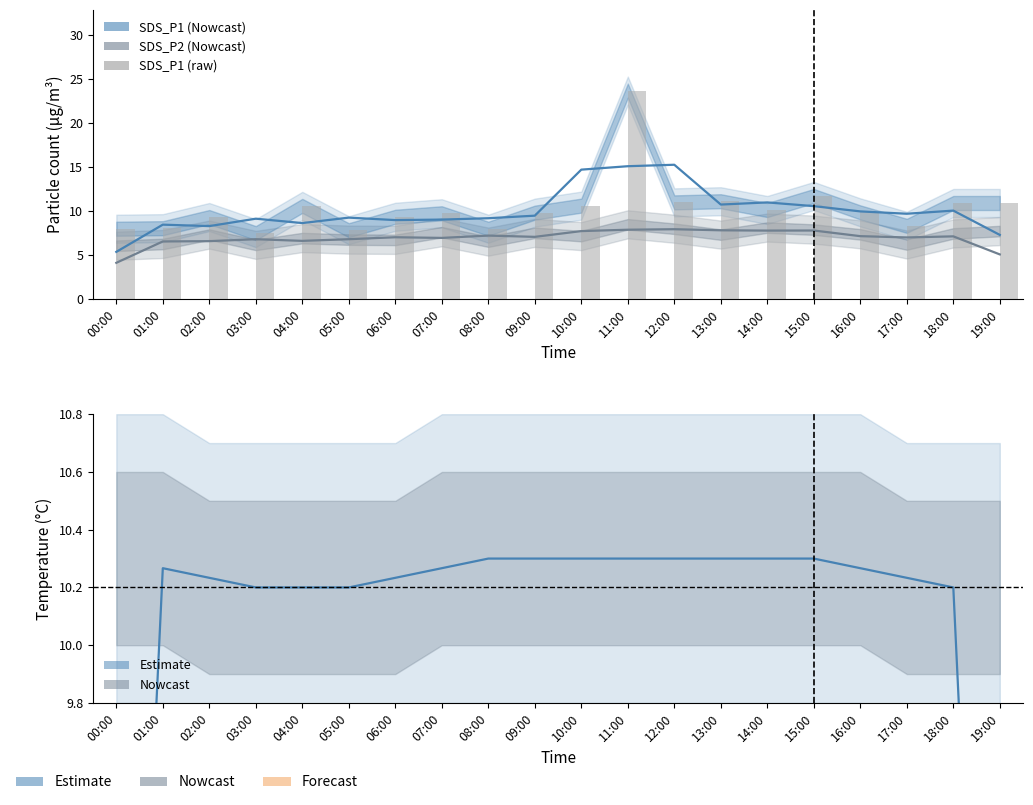

What is the highest value of the Temperature series?

10.3